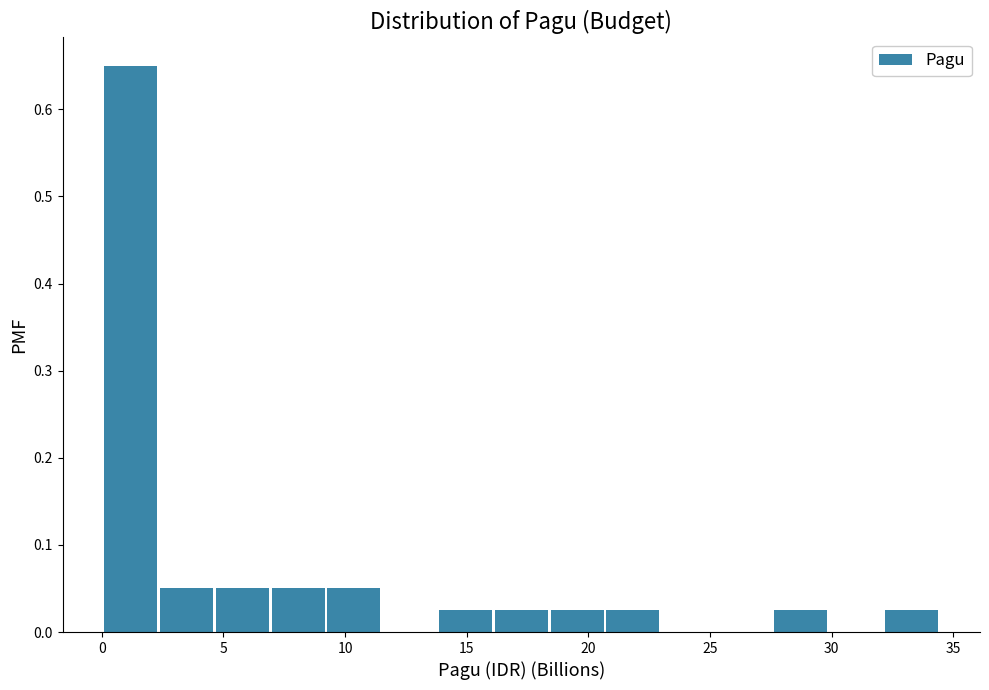

What is the height of the bar covering 7.0 to 9.0 on the x-axis? Neither the bar edges nor the heights are printed on the chart, so give them approximately, as read against the axes.

0.05